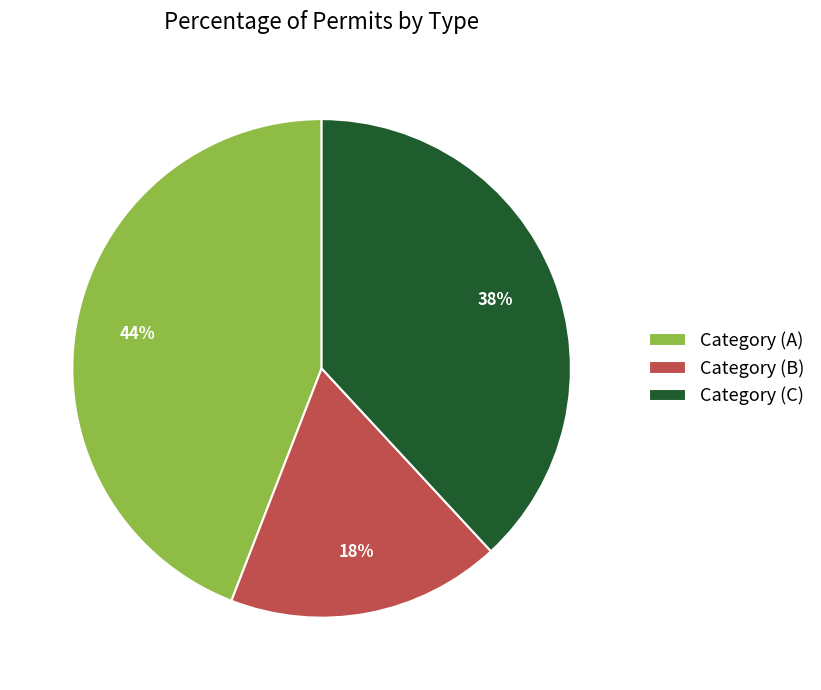

Which slice is the smallest?

Category (B)